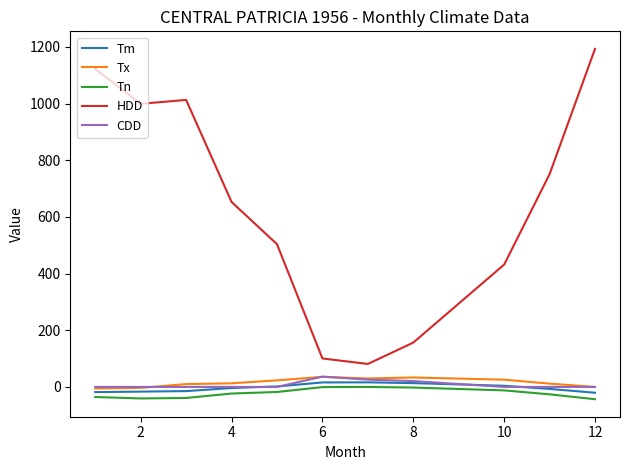

What is the smallest value displayed?

-43.3